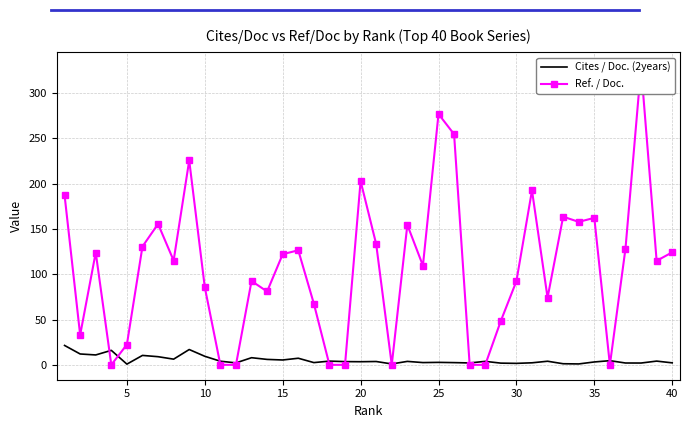

What is the difference between the maximum and minimum values in the Ref. / Doc. series?

328.7